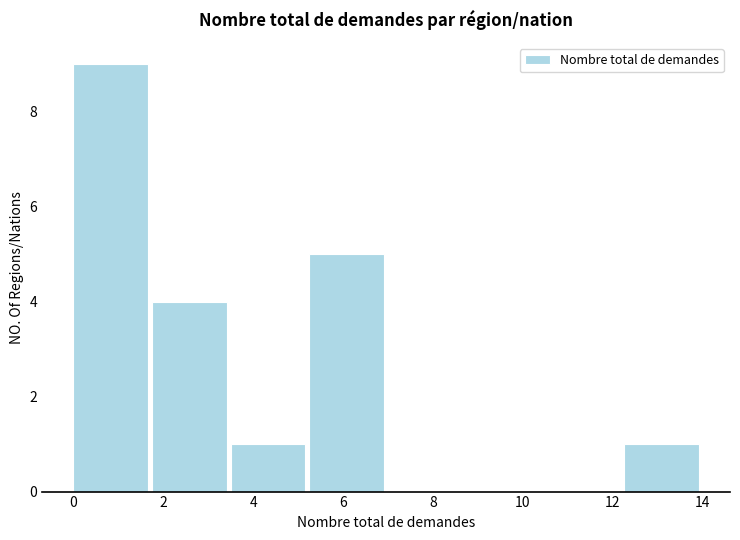

Reading left to right, transcribe this chart: for each bar, give the range it covers on the x-axis and its height. Neither the bar edges nor the heights are printed on the chart, so give them approximately, as read against the axes.

0.00 to 1.75: 9
1.75 to 3.50: 4
3.50 to 5.25: 1
5.25 to 7.00: 5
7.00 to 8.75: 0
8.75 to 10.50: 0
10.50 to 12.25: 0
12.25 to 14.00: 1